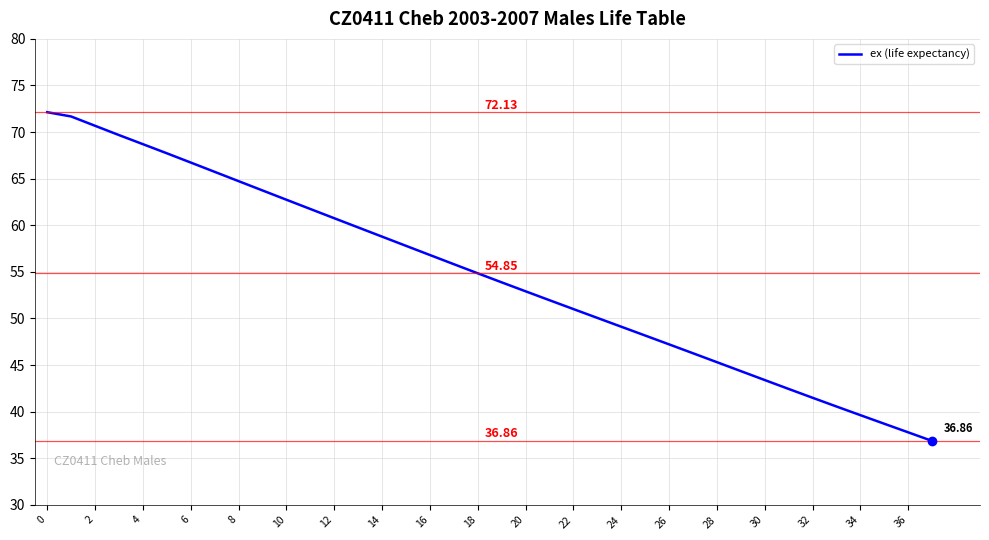

Which has a higher value, 8 or 22?

8